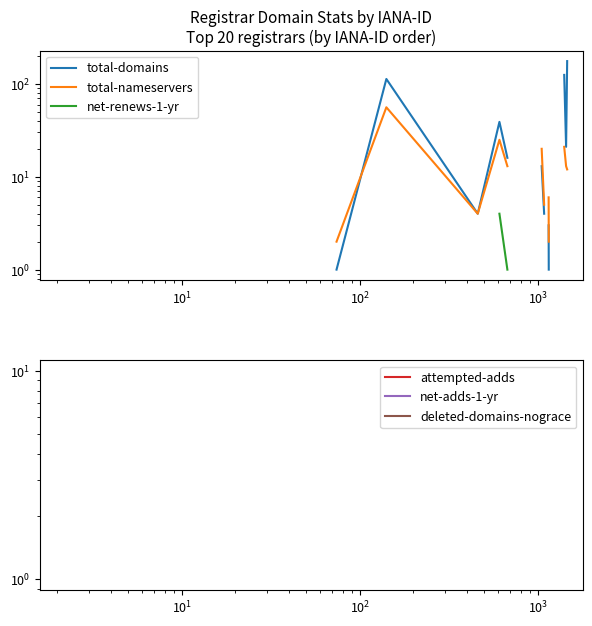

Is this an area chart (filled region under the line)?

No